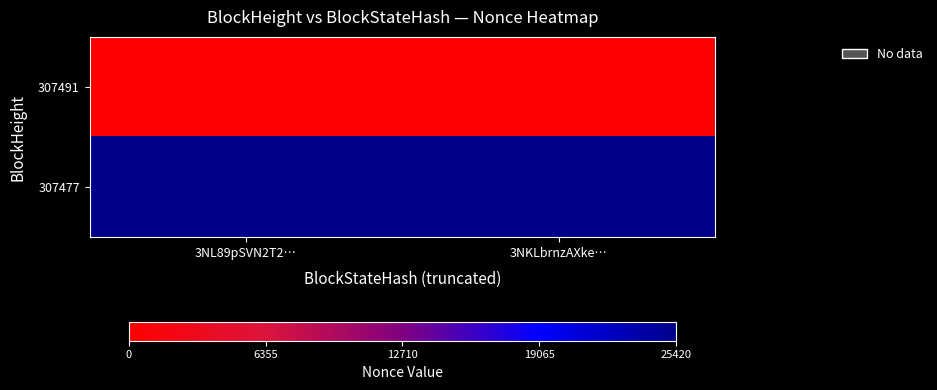

What is the total value across all series at 3NL89pSVN2T2…?

25420